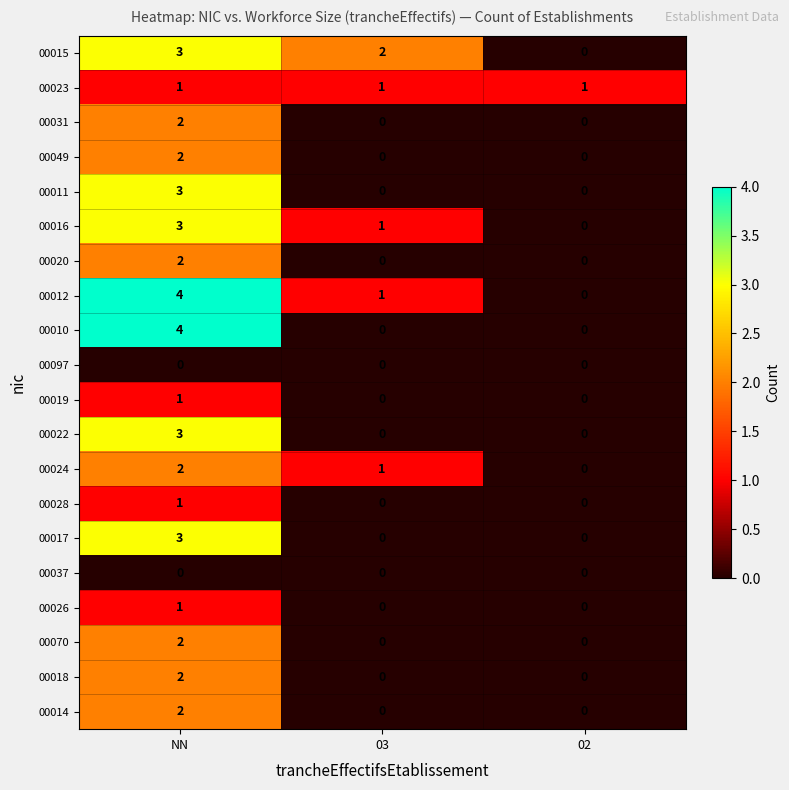

At how many categories does at least one series exceed 0?

3